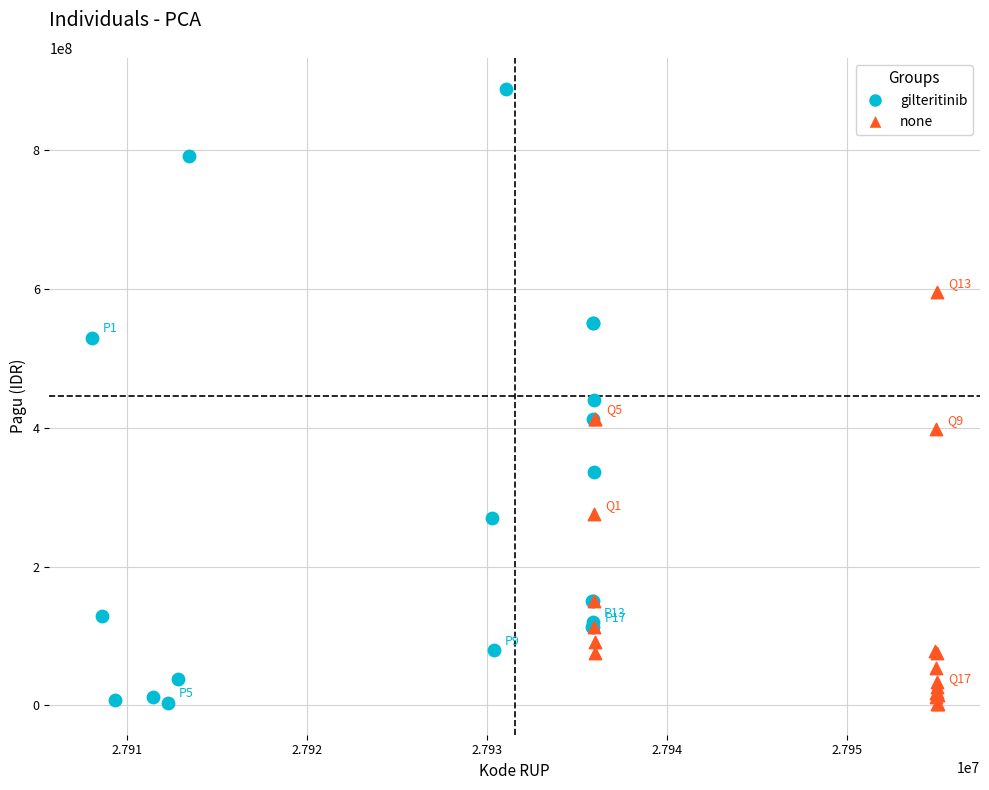

Which series has the largest Y range (max minus min)?

gilteritinib